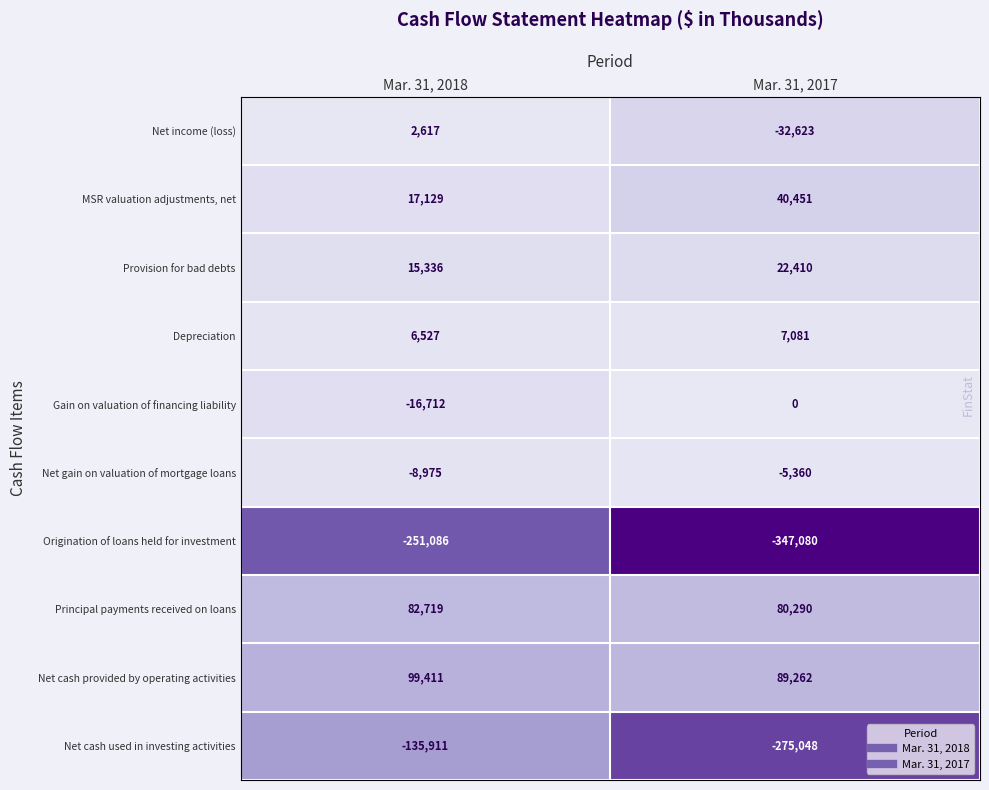

Which series has the largest range (max minus min)?

Net cash used in investing activities